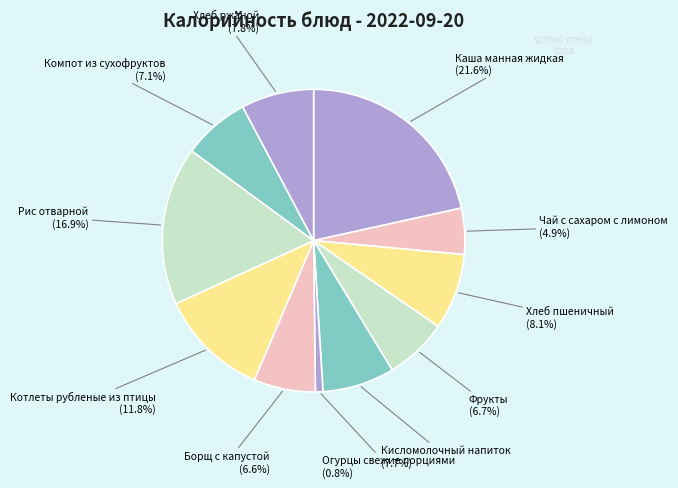

Count the number of slices in the pie.

11